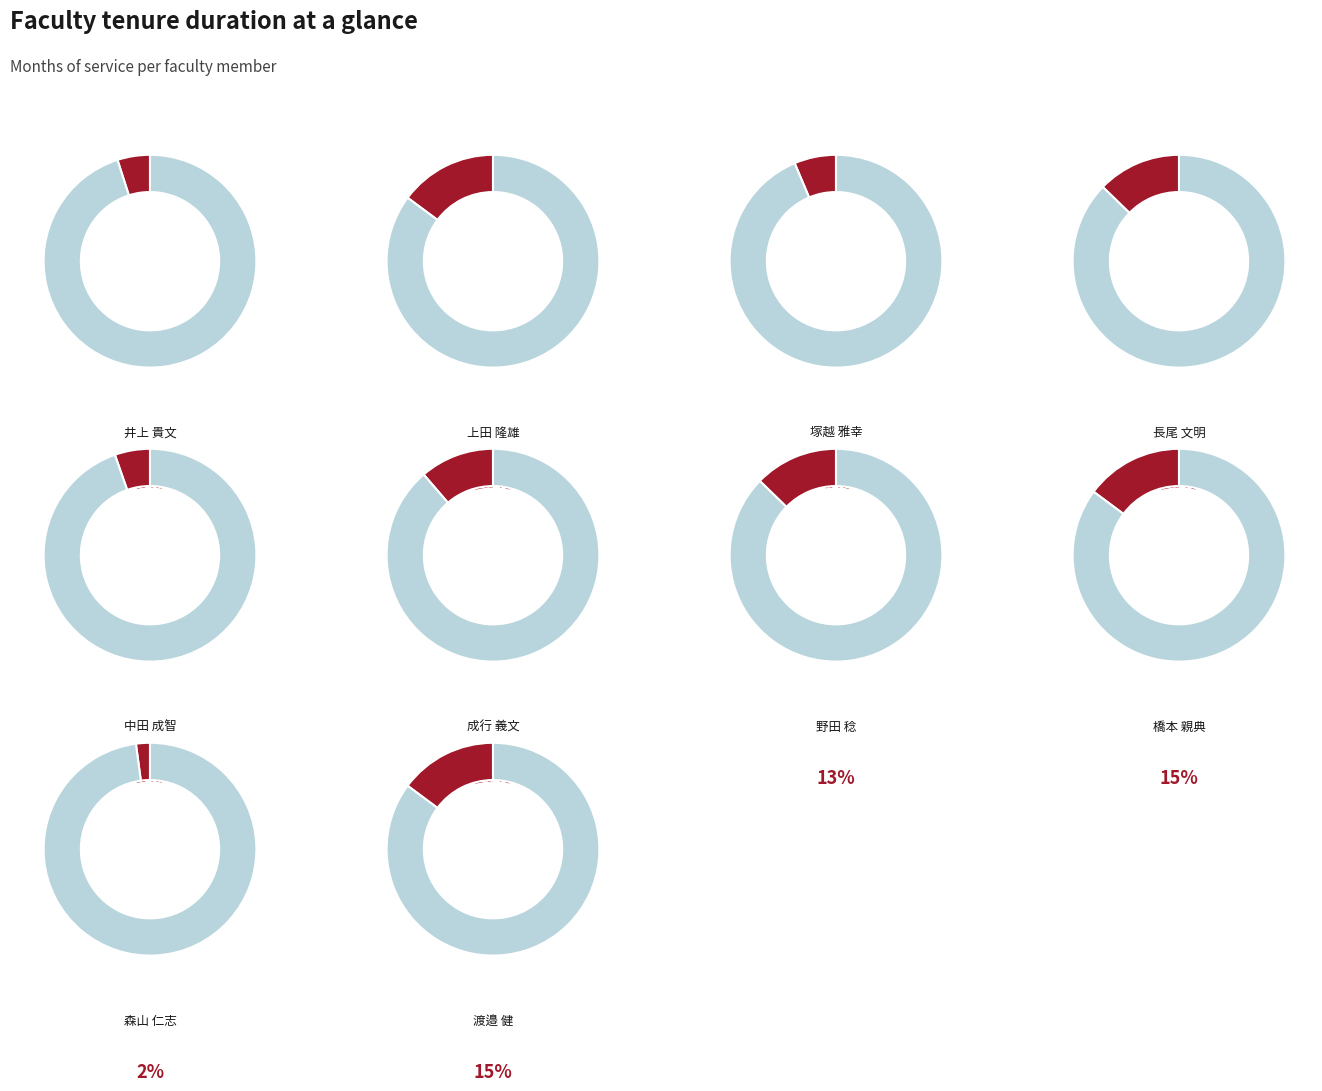

Does 橋本 親典 represent more than half of the total?

No